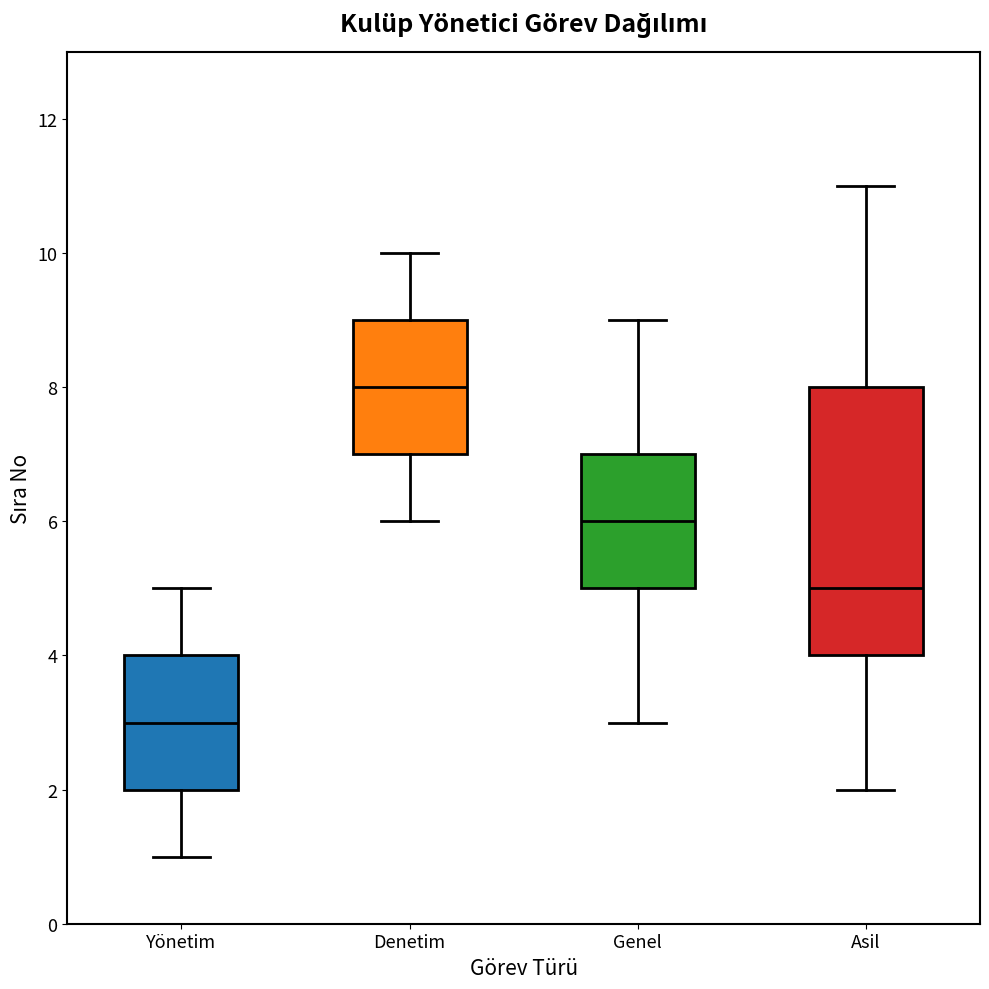

Where is the upper edge of the box for Genel on the y-axis? The values are not printed on the chart, so give them approximately, as read against the axis.

7